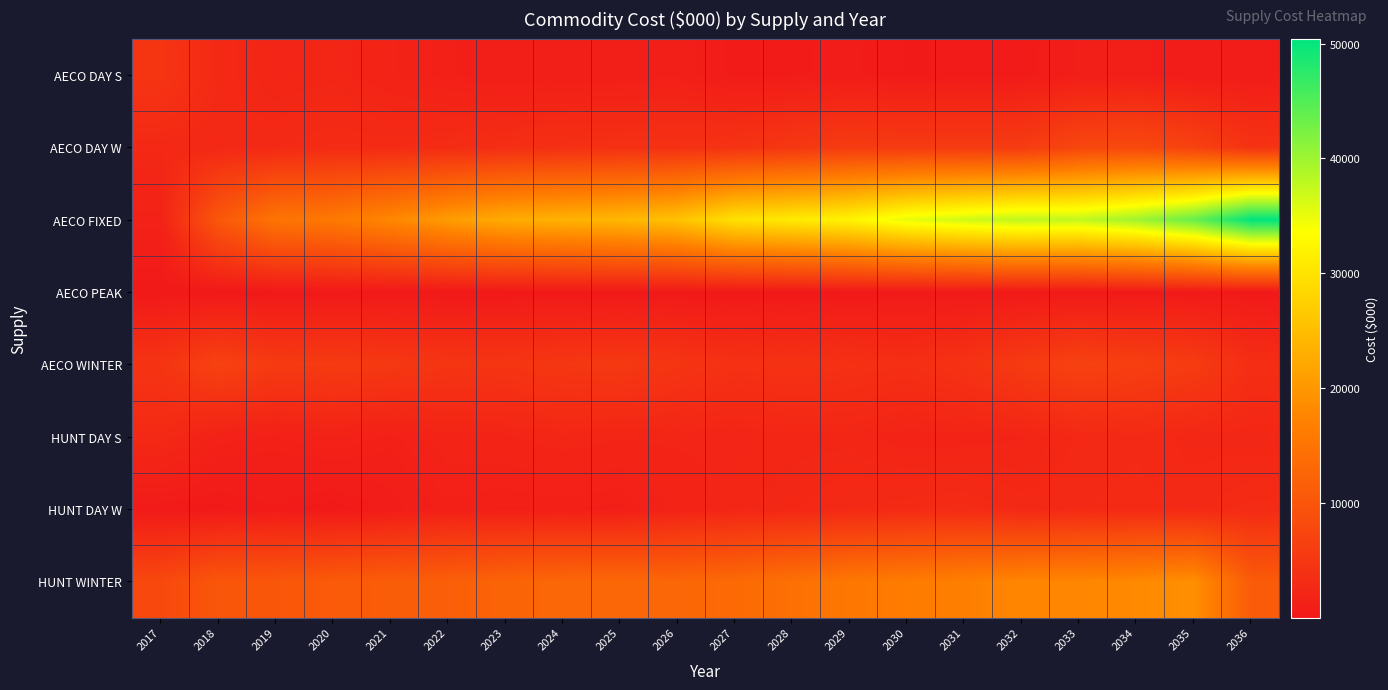

Count the number of categories in the chart.

20